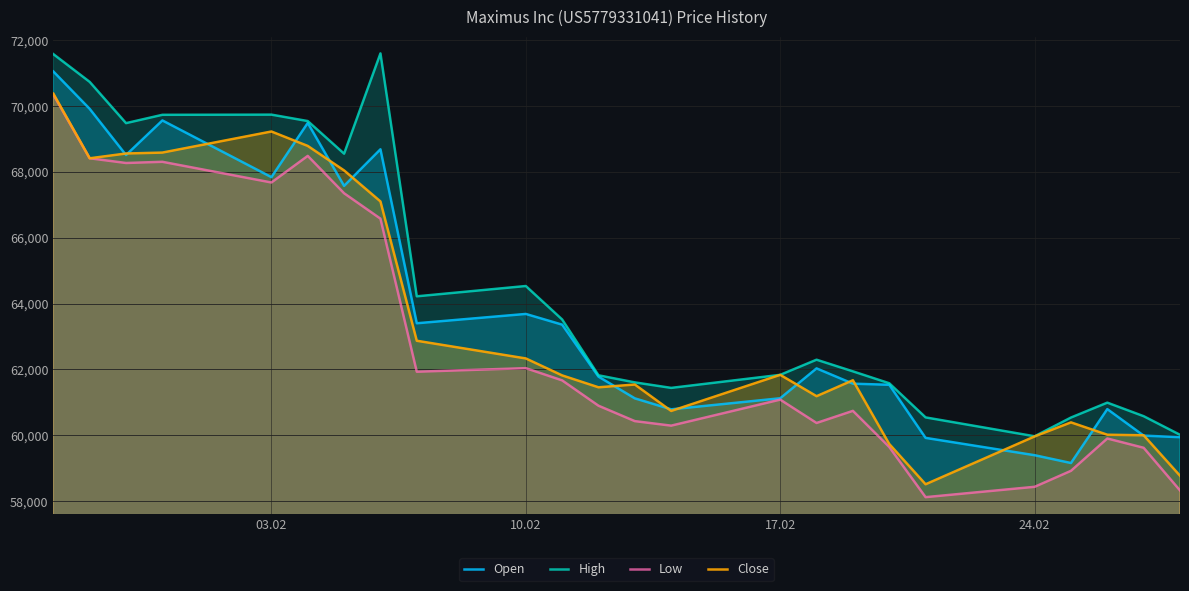

True or false: High and Low cross at least once.

False